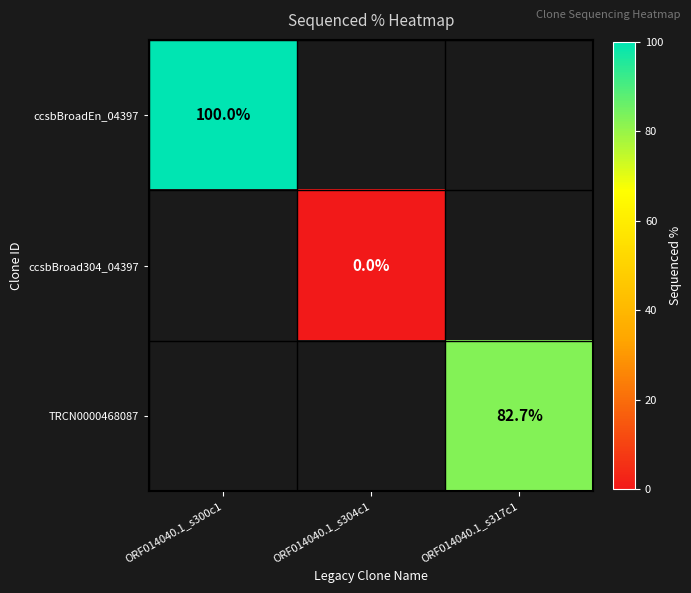

The value of TRCN0000468087 at ORF014040.1_s317c1 is 50.9. True or false?

False